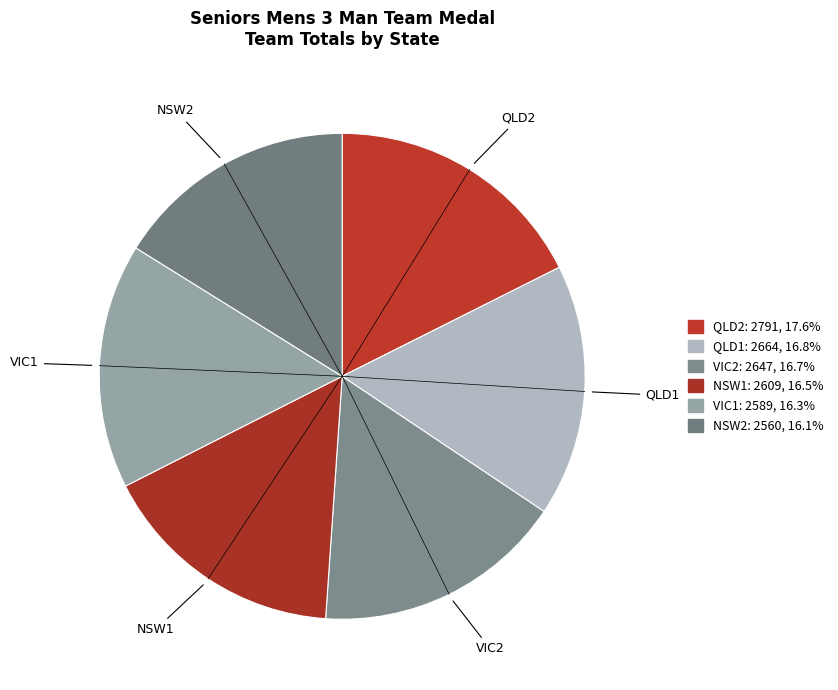

Rank the categories by value from highest to lowest.

QLD2, QLD1, VIC2, NSW1, VIC1, NSW2